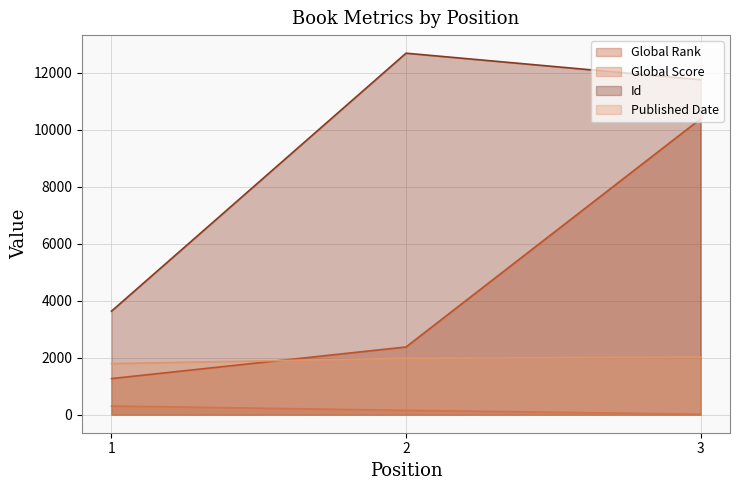

Reading right to left, extract all data points from this chart.

Global Rank: 3=10373	2=2374	1=1265
Global Score: 3=16	2=152	1=303
Id: 3=11748	2=12678	1=3630
Published Date: 3=2019	2=1978	1=1789